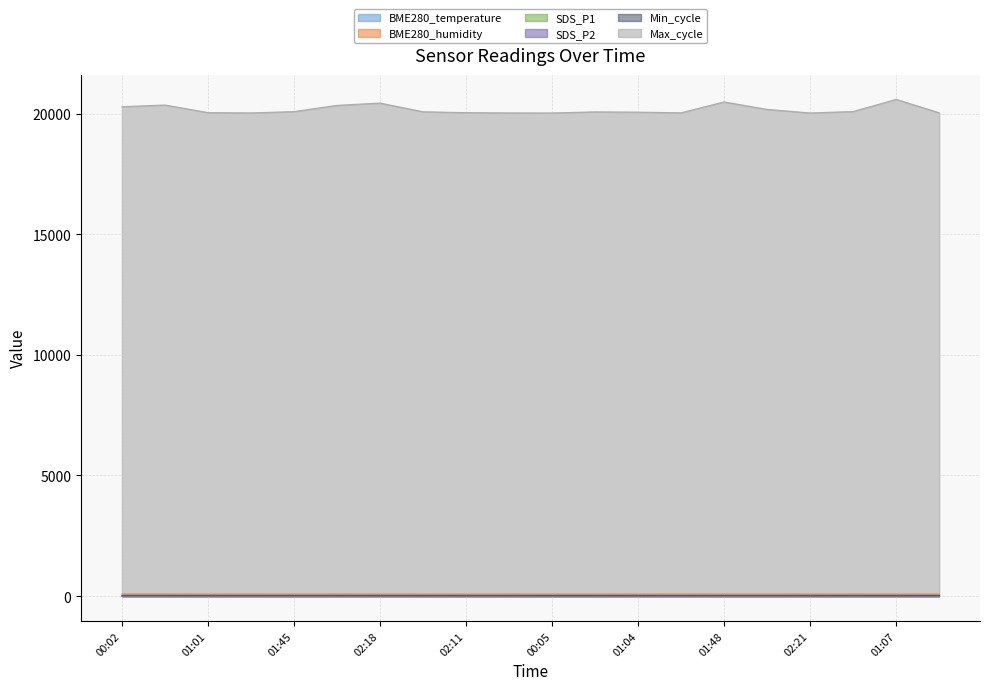

True or false: Max_cycle has more than 0 interior local peaks.

True